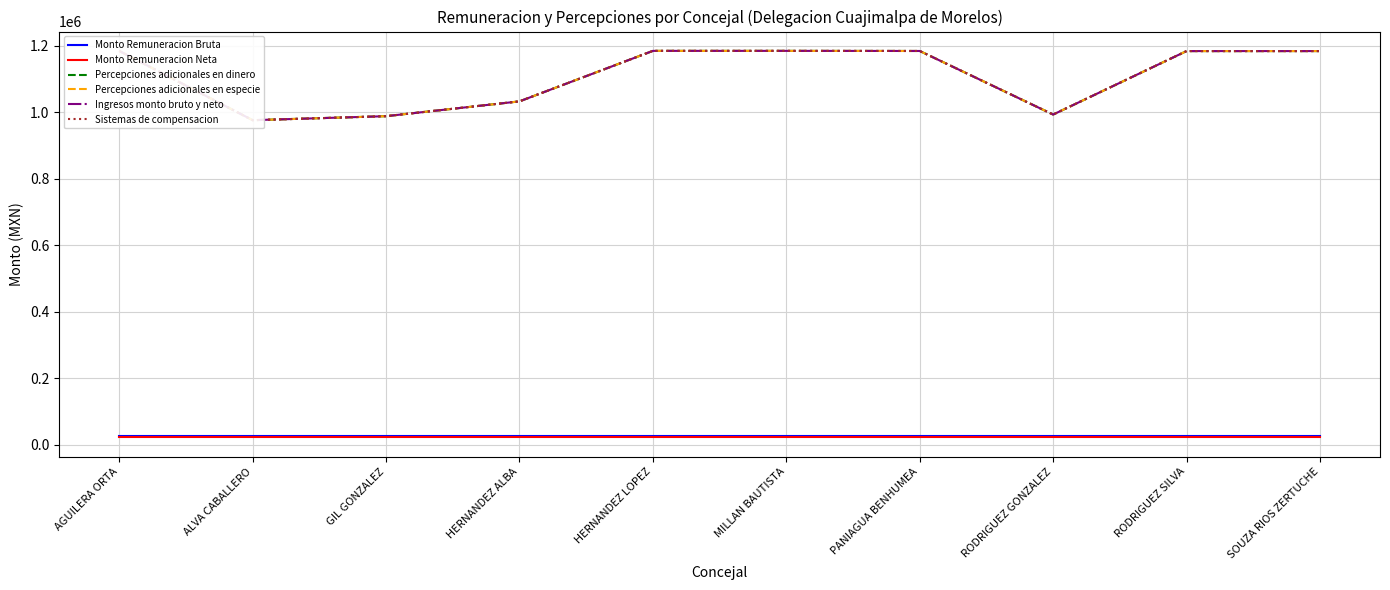

Rank the series at AGUILERA ORTA from highest to lowest value.

Percepciones adicionales en dinero, Percepciones adicionales en especie, Ingresos monto bruto y neto, Sistemas de compensacion, Monto Remuneracion Bruta, Monto Remuneracion Neta